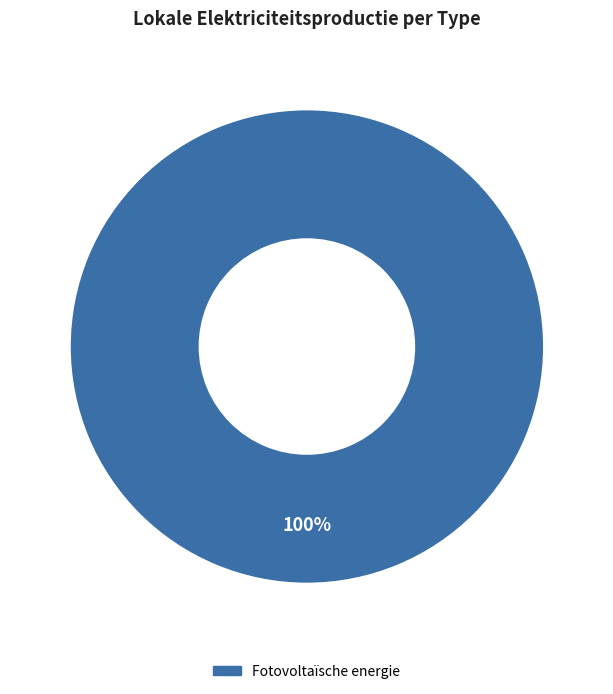

Is there any slice that represents more than half of the pie?

Yes